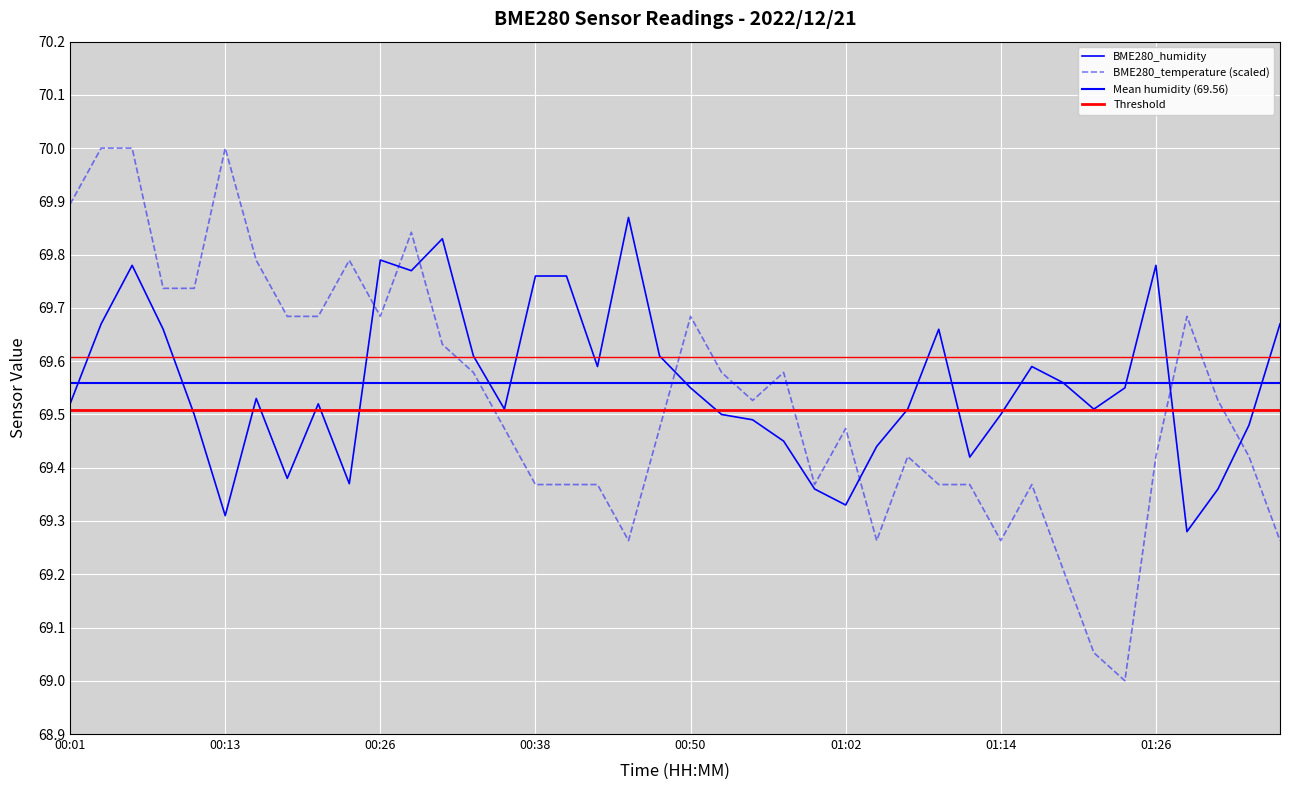

Between 00:52 and 00:01, which is larger?

00:01